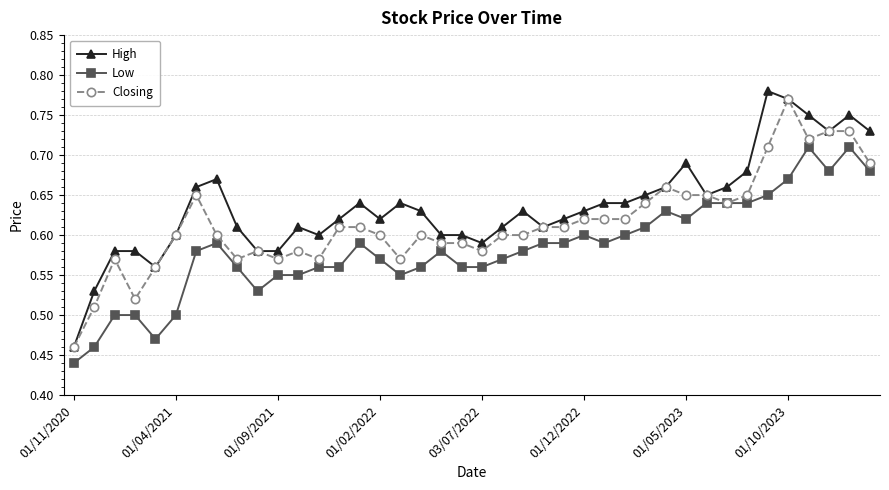

At how many categories does at least one series exceed 0?

40